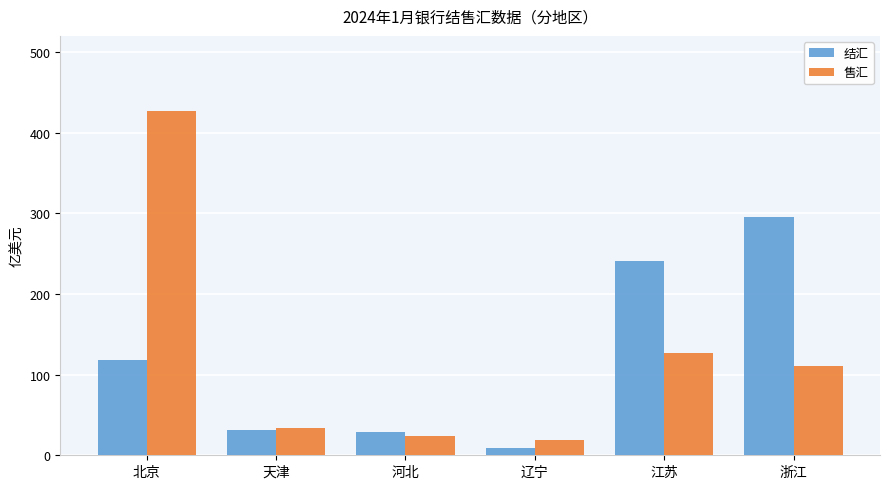

List the series in order of their peak value, highest first.

售汇, 结汇